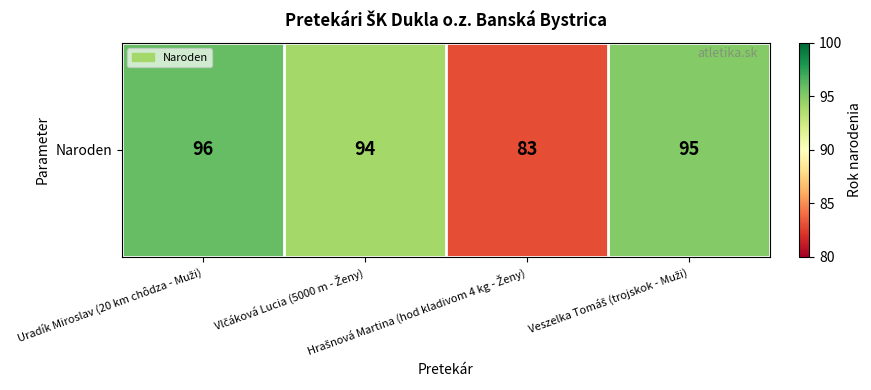

What is the greatest value displayed?

96